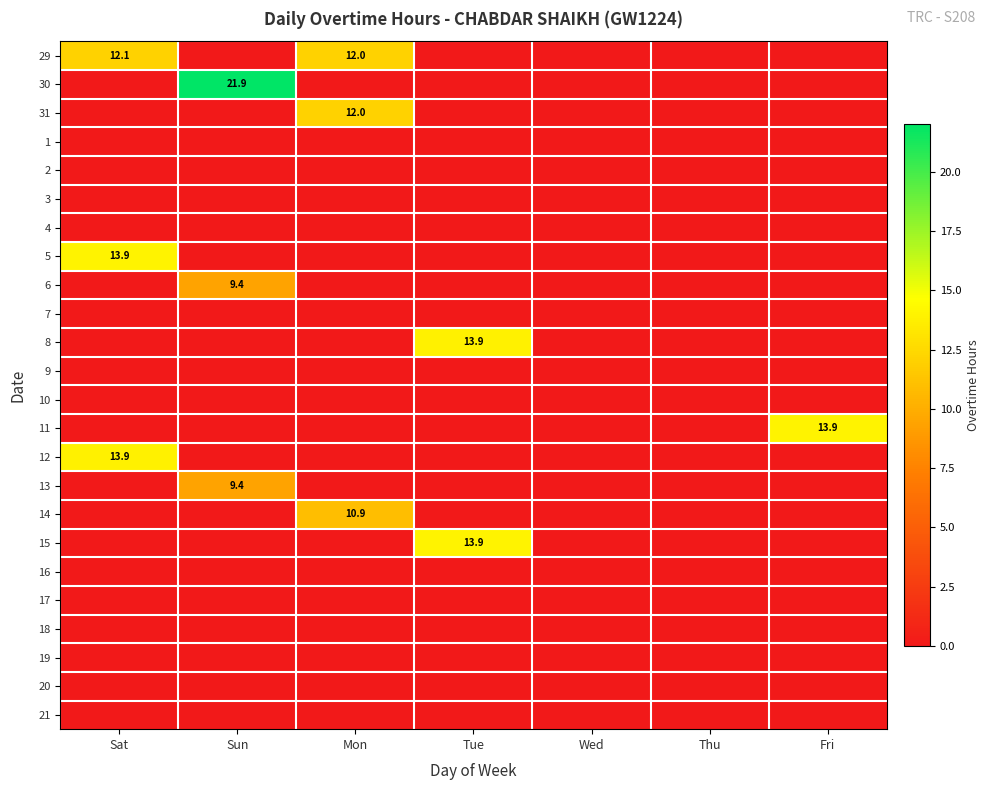

Where is 13 nearest to the value 4?

Sat